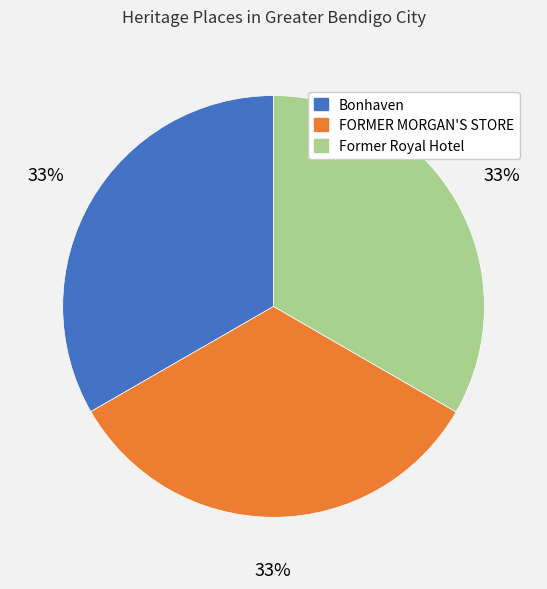

How many segments does this pie chart have?

3